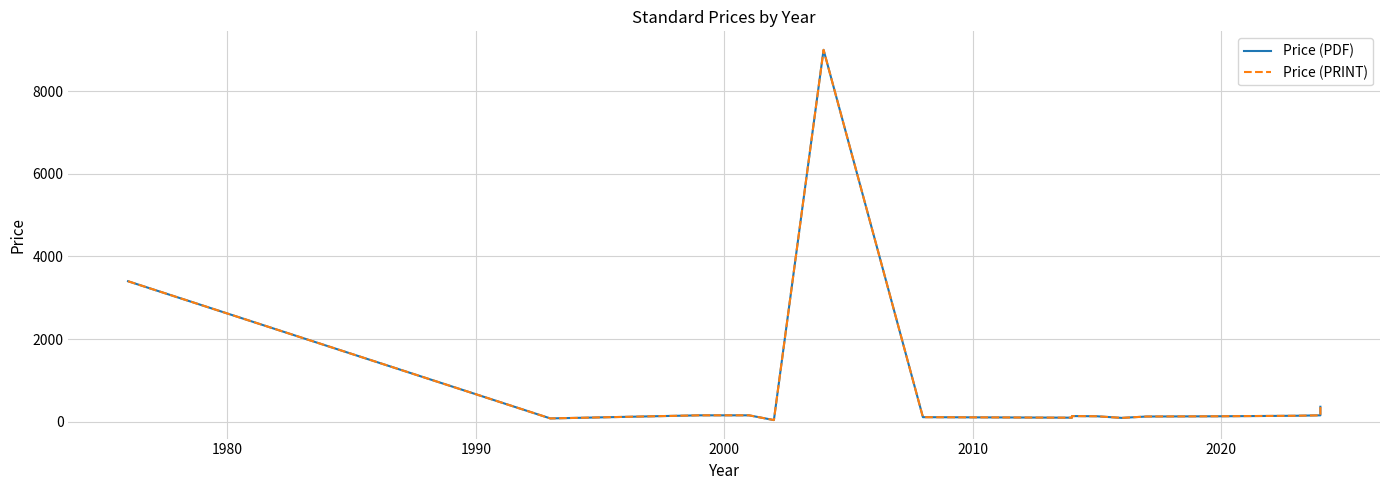

Is this an area chart (filled region under the line)?

No